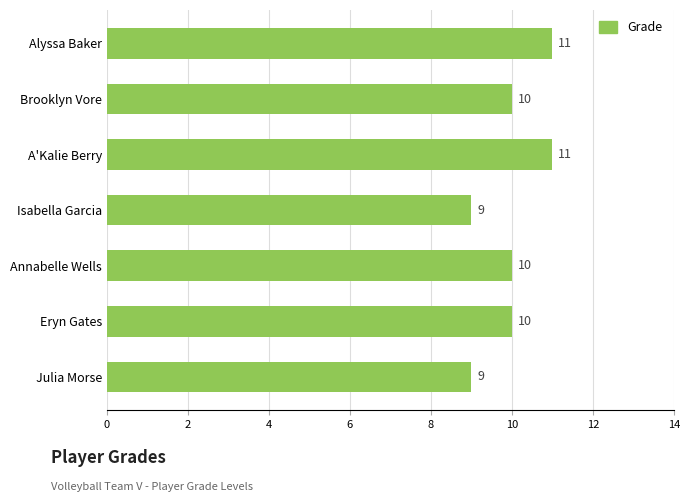

Reading top to bottom, transcribe all the data shown in this chart.

11	10	11	9	10	10	9